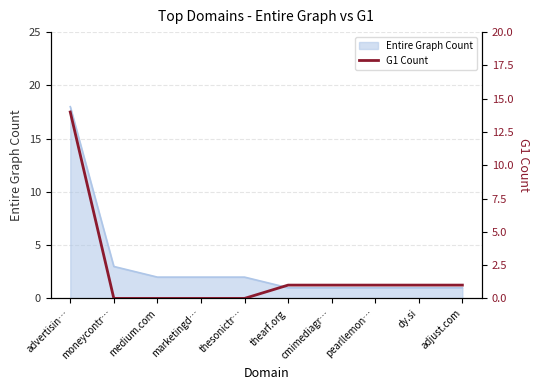

At which label does Entire Graph Count reach its peak?

advertisin…